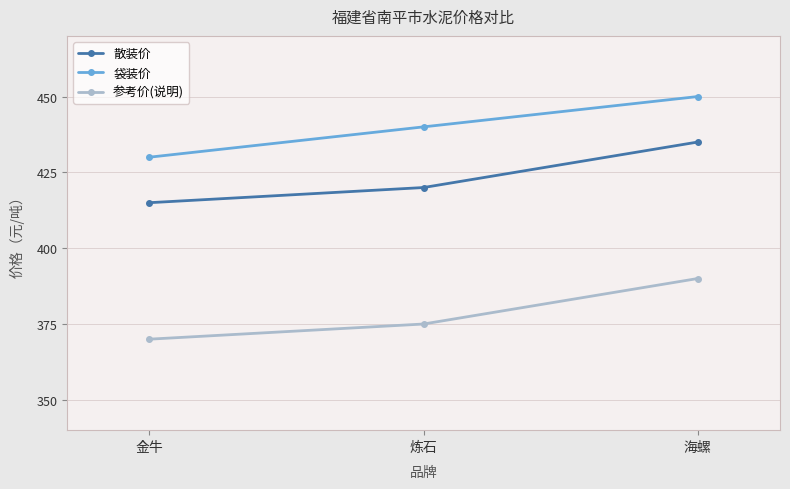

Which label corresponds to the largest value in the chart?

海螺